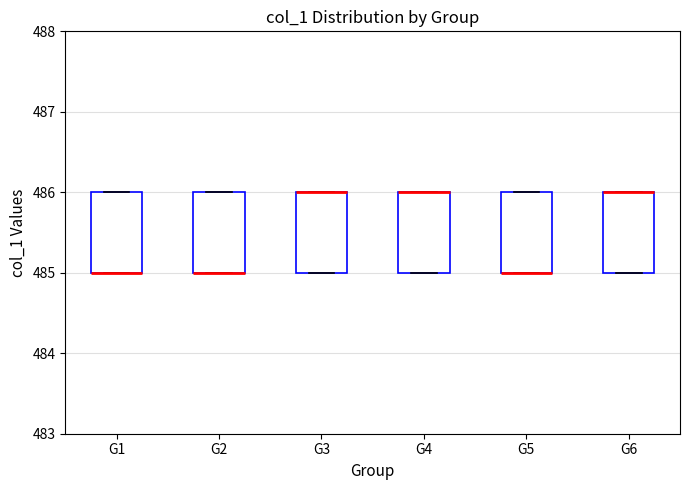

Reading left to right, read every box against the y-axis: the position of its median line, the range the box covers, and the ends of its whiskers. The values are not printed on the chart, so give them approximately, as read against the axis.

G1: median 485 (drawn on the box's lower edge), box 485 to 486, whiskers 485 to 486
G2: median 485 (drawn on the box's lower edge), box 485 to 486, whiskers 485 to 486
G3: median 486 (drawn on the box's upper edge), box 485 to 486, whiskers 485 to 486
G4: median 486 (drawn on the box's upper edge), box 485 to 486, whiskers 485 to 486
G5: median 485 (drawn on the box's lower edge), box 485 to 486, whiskers 485 to 486
G6: median 486 (drawn on the box's upper edge), box 485 to 486, whiskers 485 to 486